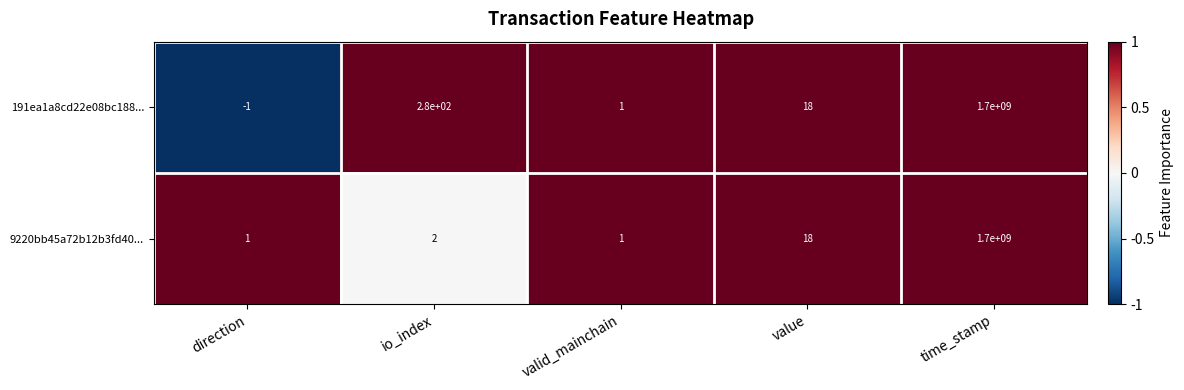

Which series changed the most between io_index and valid_mainchain?

191ea1a8cd22e08bc188...